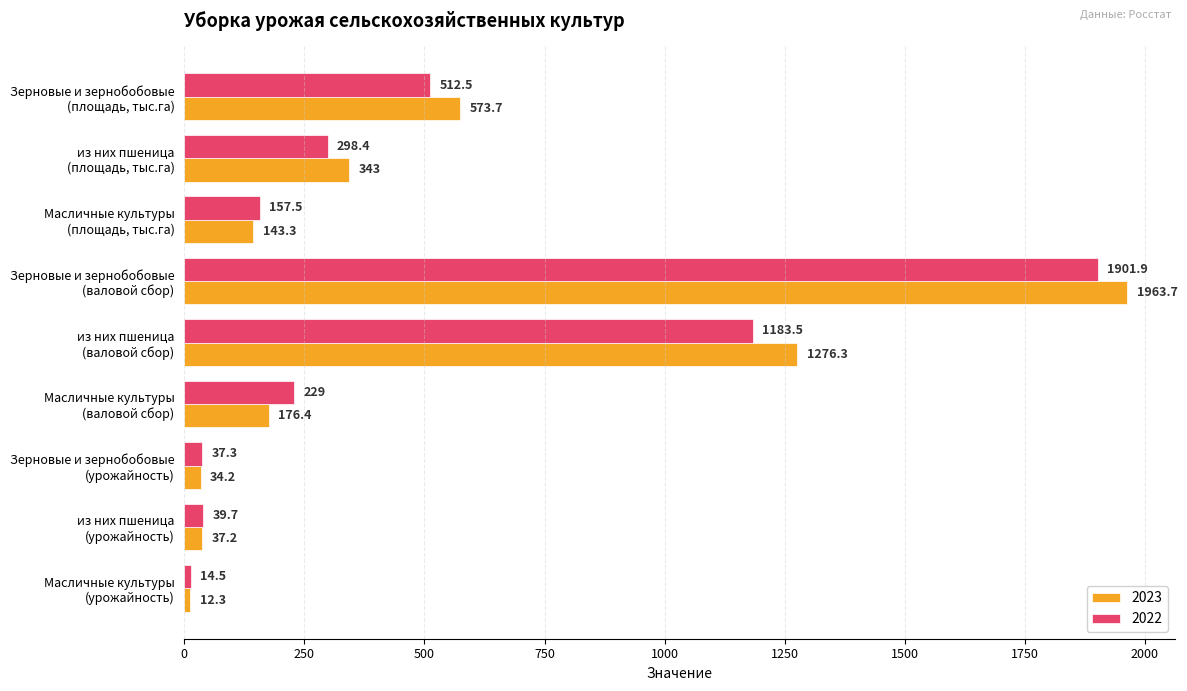

Which series has the widest spread of values?

2023